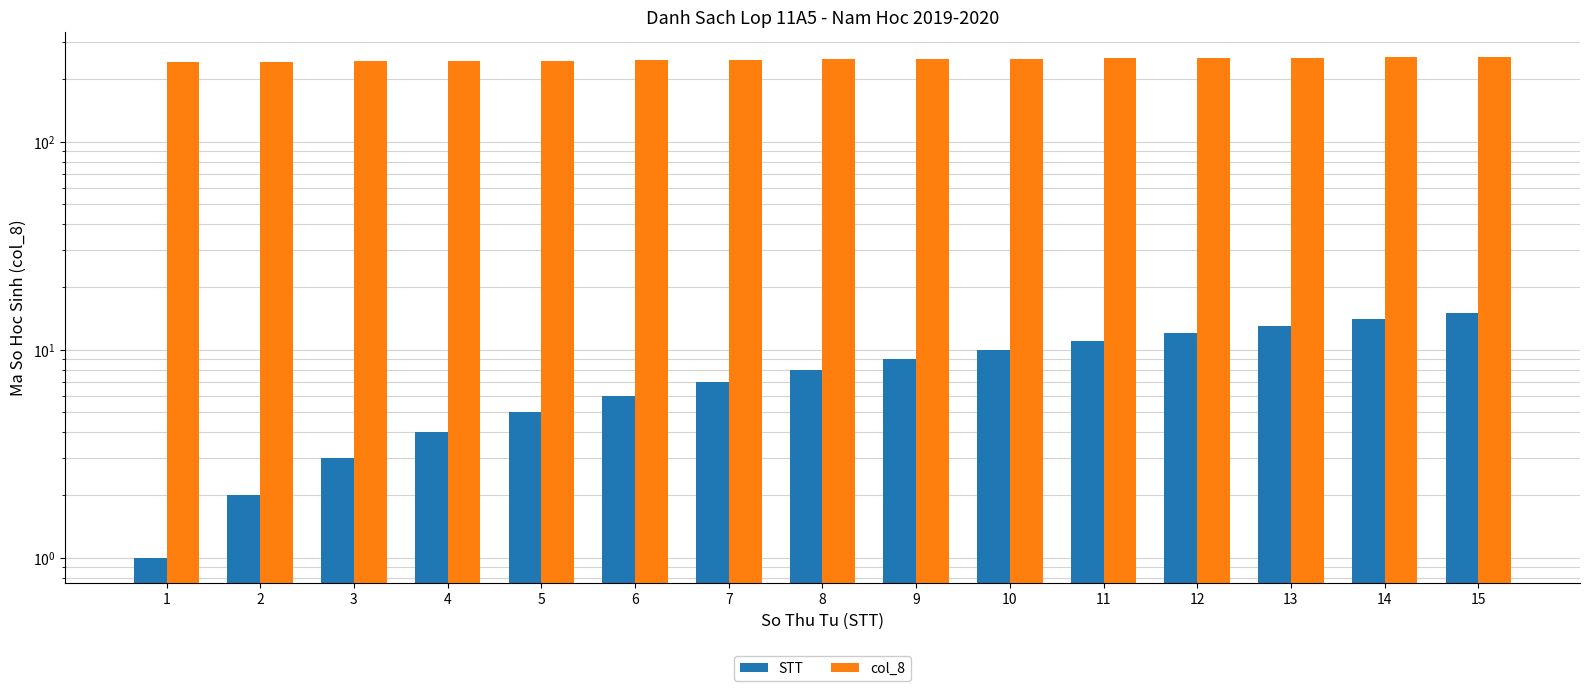

Which category has the lowest value in the STT series?

1